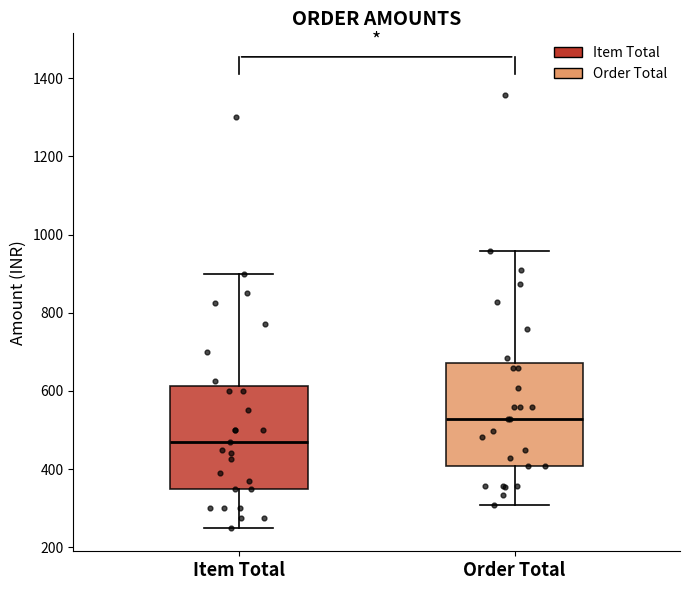

Where is the lower edge of the box for Order Total on the y-axis? The values are not printed on the chart, so give them approximately, as read against the axis.

400